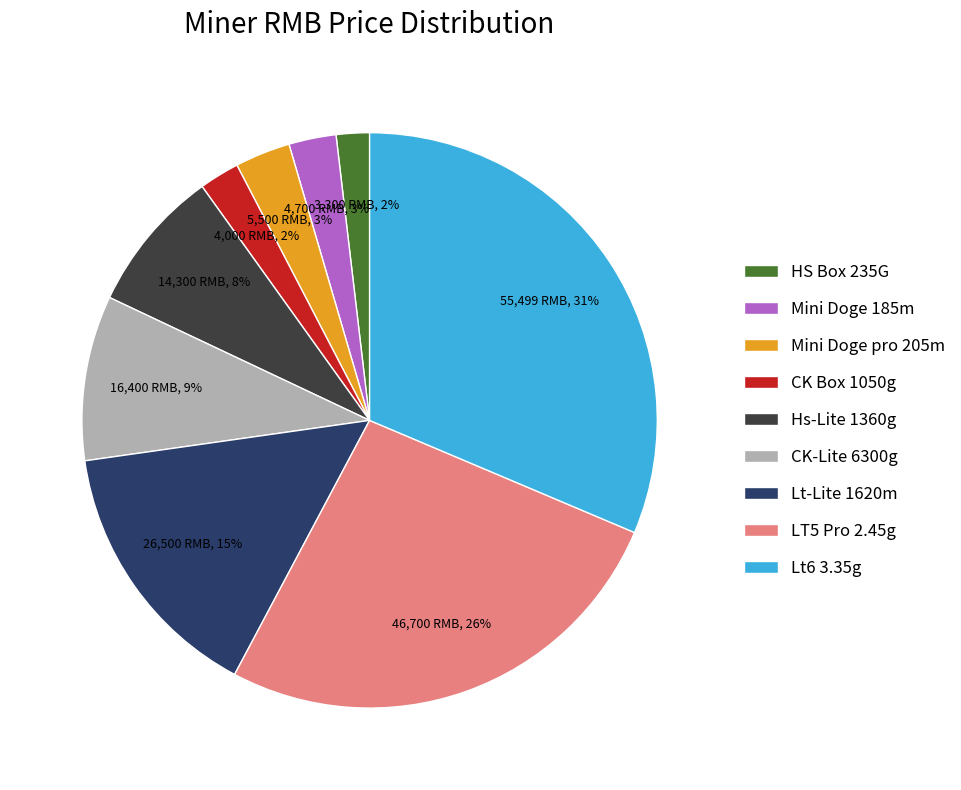

Between Lt-Lite 1620m and HS Box 235G, which is larger?

Lt-Lite 1620m